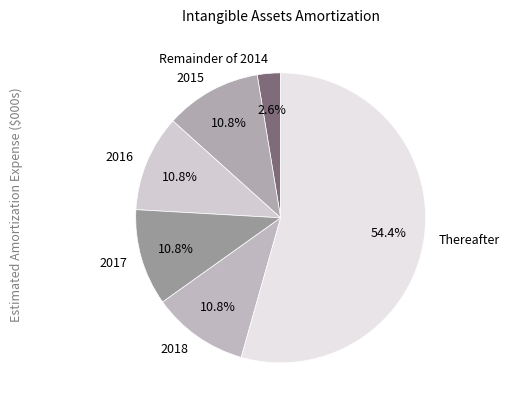

What portion of the pie excludes 2017?

89.2%